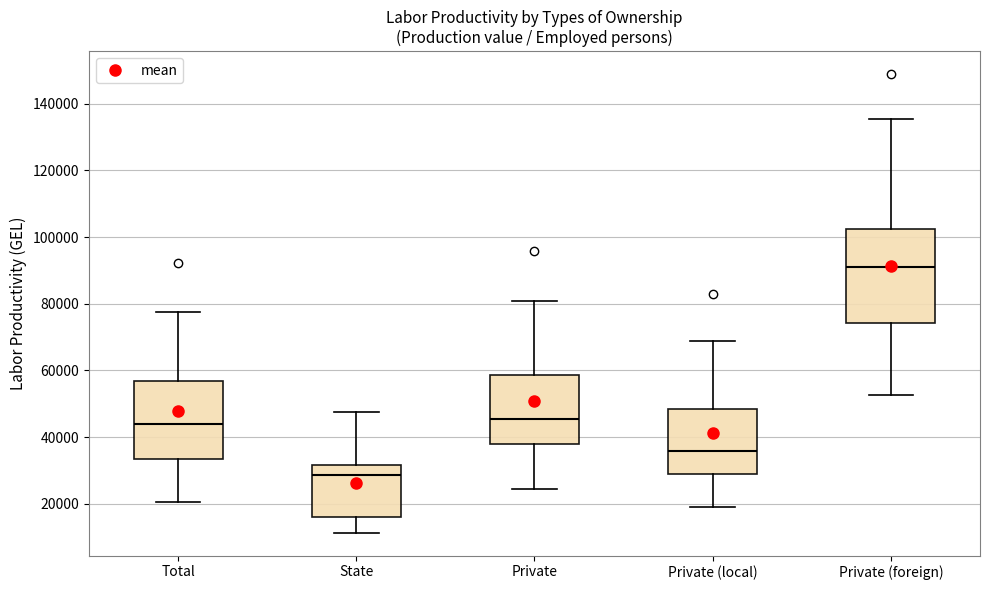

Comparing the boxes themselves (not the whiskers), which one is the tallest?

Private (foreign)